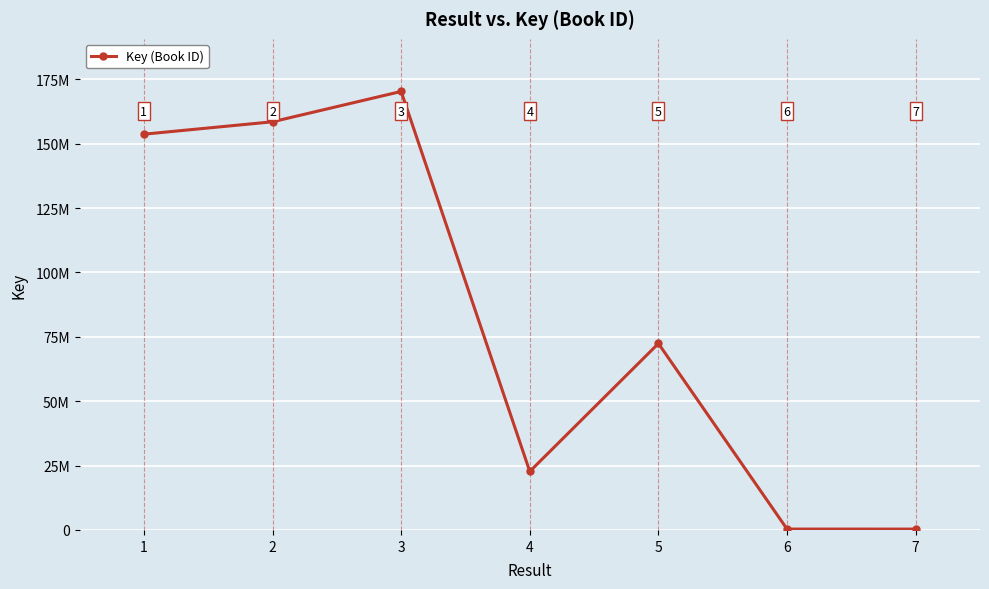

Which has a higher value, 4 or 2?

2